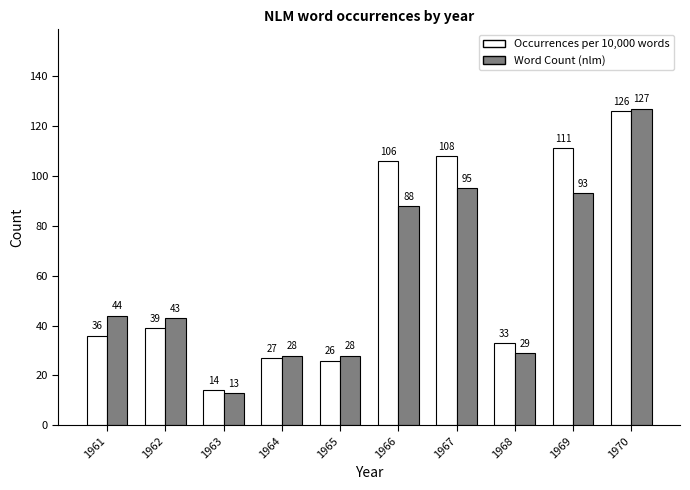

What is the difference between the maximum and minimum values in the Occurrences per 10,000 words series?

112